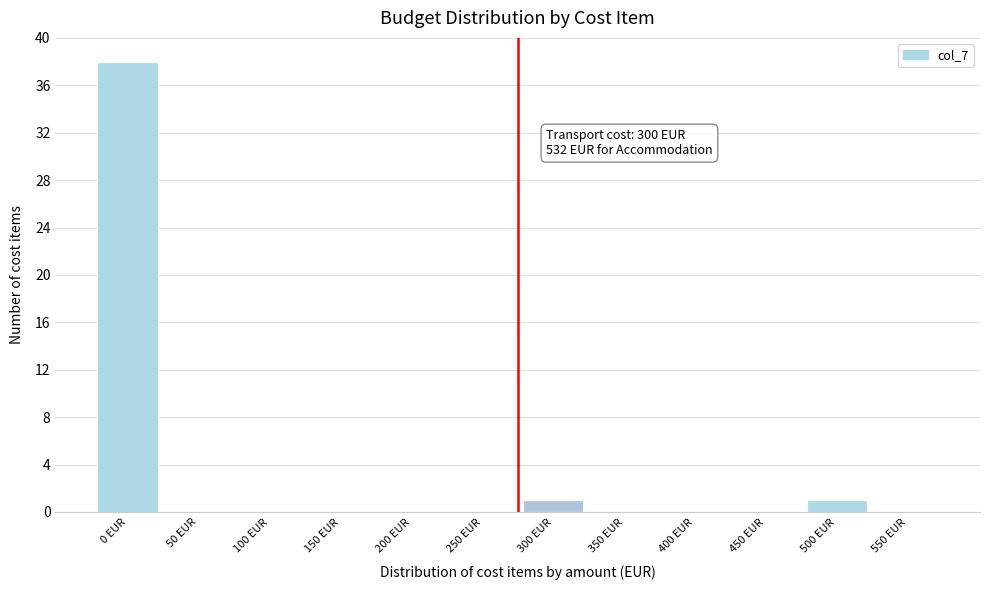

Reading left to right, extract all data points from this chart.

0 EUR=38	50 EUR=0	100 EUR=0	150 EUR=0	200 EUR=0	250 EUR=0	300 EUR=1	350 EUR=0	400 EUR=0	450 EUR=0	500 EUR=1	550 EUR=0